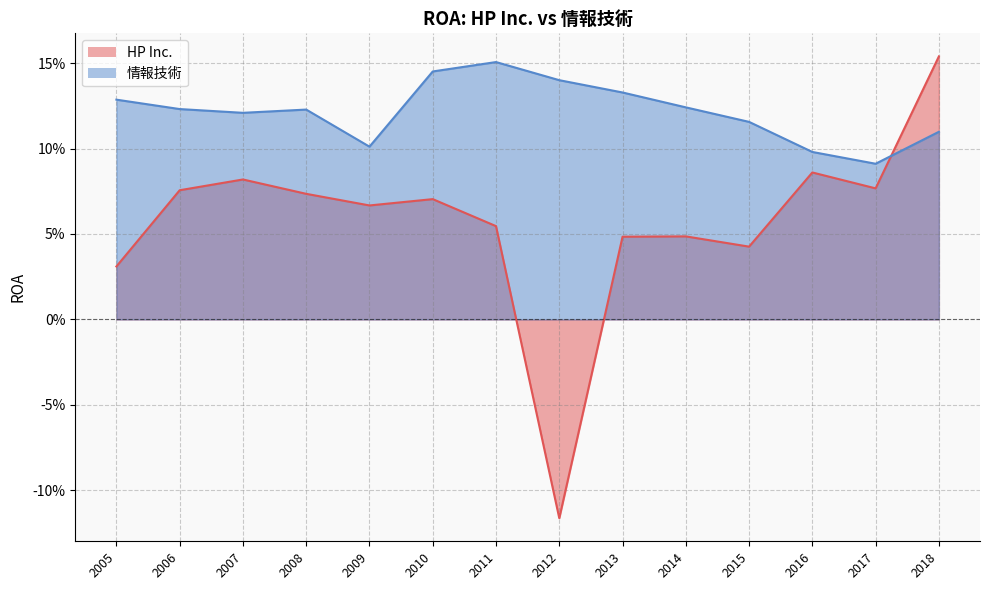

What is the spread (max minus min) of values at 2014?

0.1